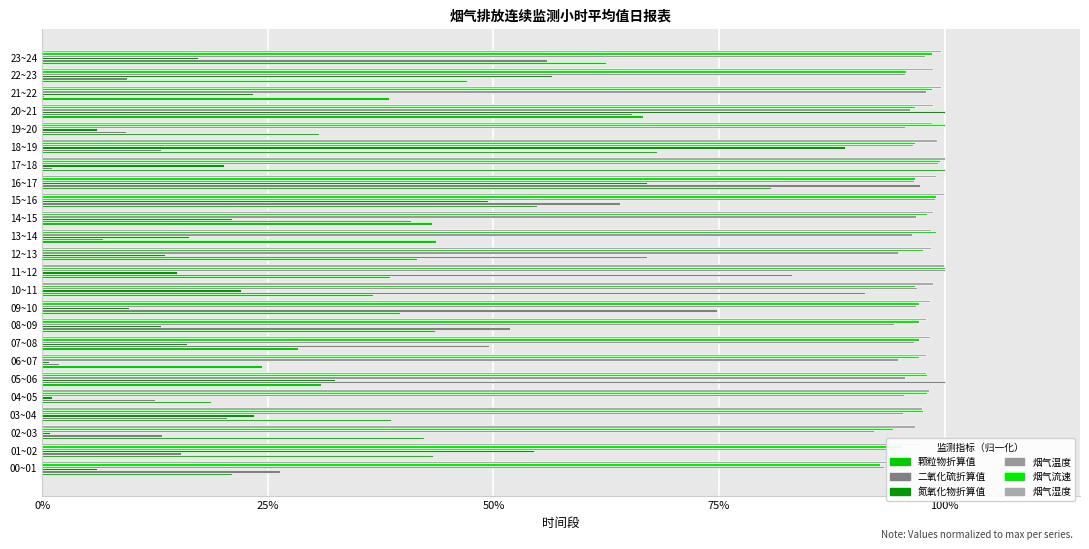

Where is 二氧化硫折算值 nearest to the value 0?

21~22